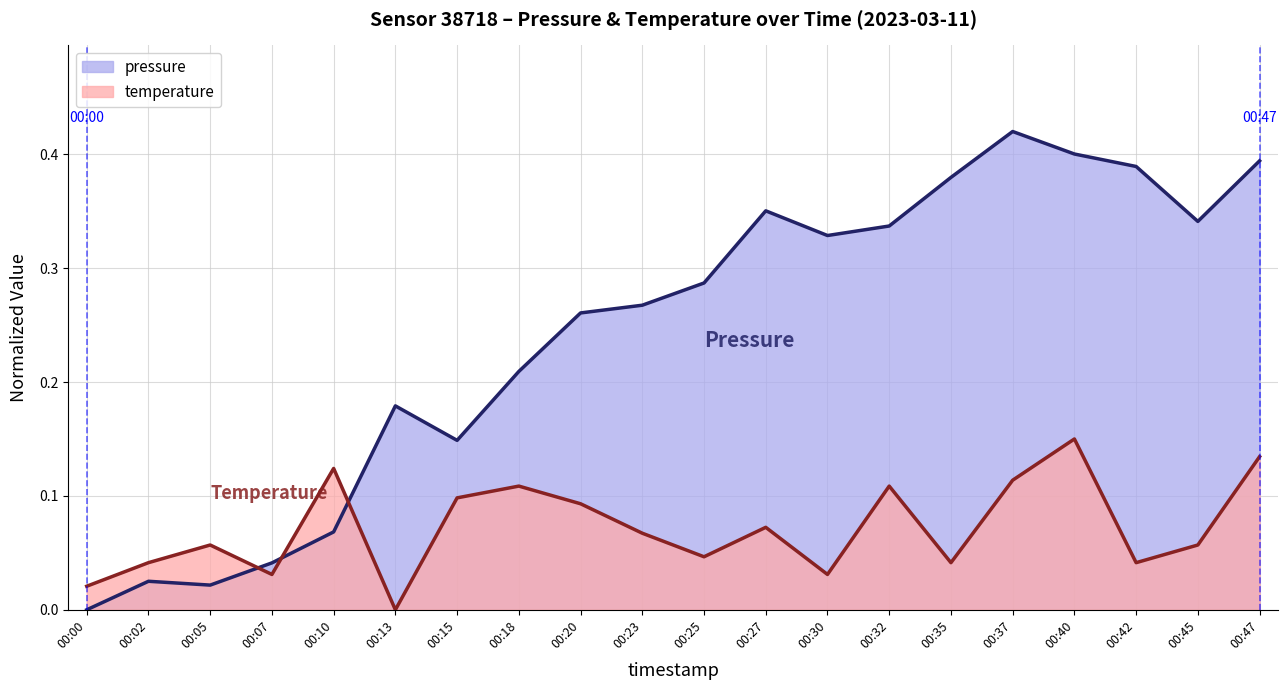

Reading left to right, list all the values displayed in this chart.

pressure: 0.0	0.0	0.0	0.0	0.1	0.2	0.1	0.2	0.3	0.3	0.3	0.4	0.3	0.3	0.4	0.4	0.4	0.4	0.3	0.4
temperature: 0.0	0.0	0.1	0.0	0.1	0.0	0.1	0.1	0.1	0.1	0.0	0.1	0.0	0.1	0.0	0.1	0.1	0.0	0.1	0.1